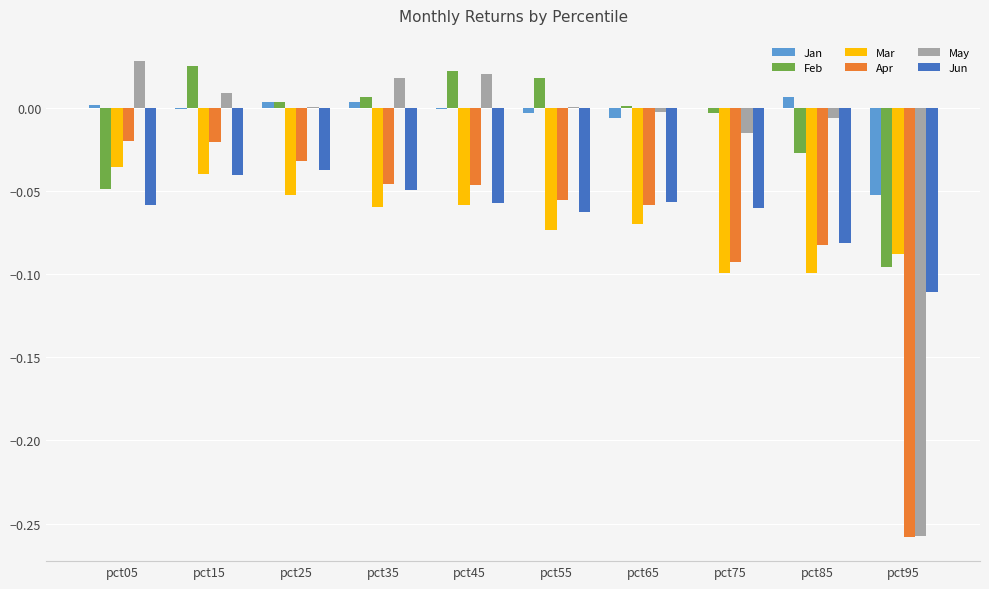

Between pct45 and pct85, which series saw the biggest shift?

Feb